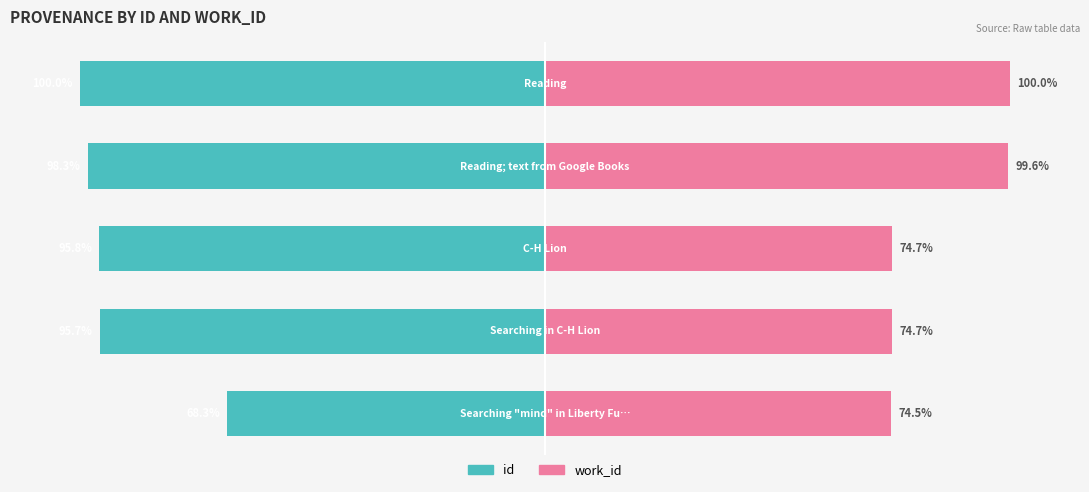

Reading left to right, extract all data points from this chart.

id: −150=-68.3	−100=-95.7	−50=-95.8	0=-98.3	50=-100.0
work_id: −150=74.5	−100=74.7	−50=74.7	0=99.6	50=100.0